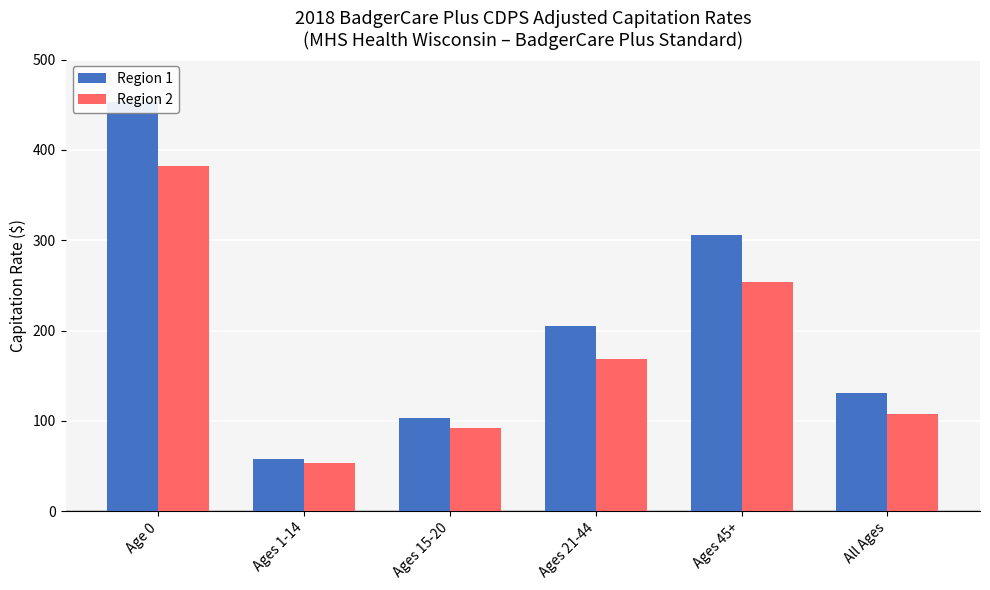

Which has a higher value, All Ages or Ages 1-14?

All Ages